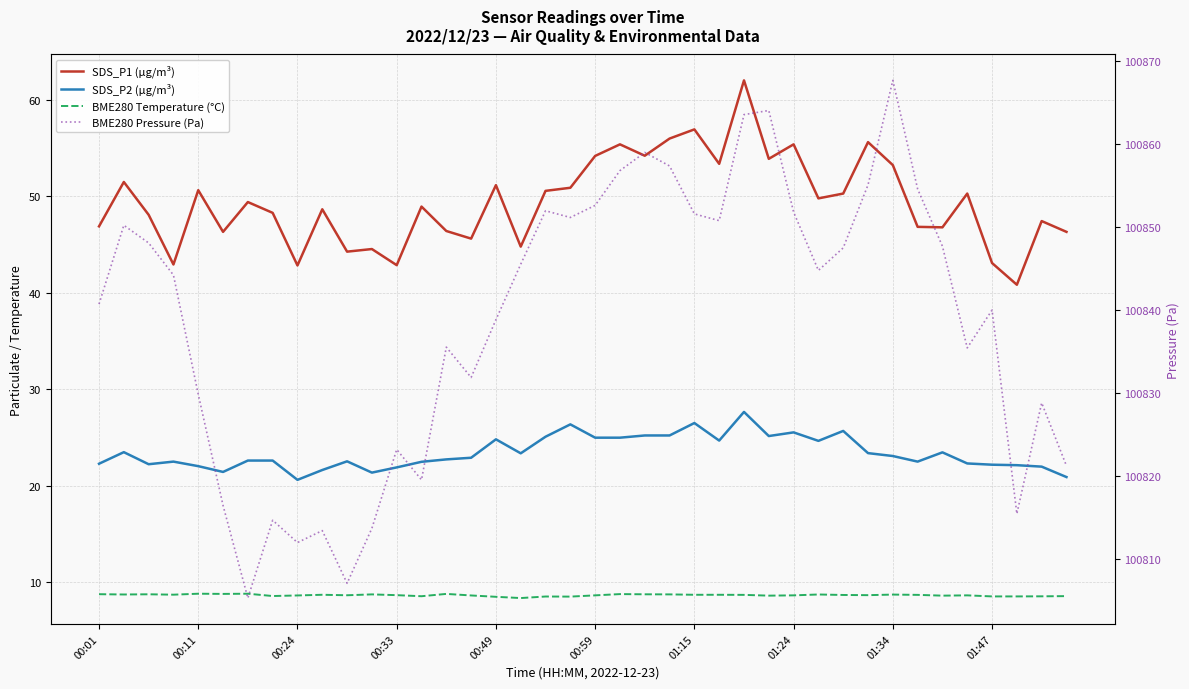

Reading left to right, list all the values displayed in this chart.

SDS_P1 (µg/m³): 46.9	51.5	48.1	43.0	50.6	46.3	49.4	48.3	42.9	48.7	44.3	44.5	42.9	49.0	46.4	45.6	51.2	44.8	50.6	50.9	54.2	55.4	54.2	56.0	57.0	53.4	62.0	53.9	55.4	49.8	50.3	55.6	53.2	46.9	46.8	50.3	43.1	40.9	47.5	46.3
SDS_P2 (µg/m³): 22.3	23.5	22.2	22.5	22.1	21.4	22.6	22.6	20.6	21.6	22.6	21.4	21.9	22.5	22.8	22.9	24.8	23.4	25.1	26.4	25.0	25.0	25.2	25.2	26.5	24.7	27.7	25.2	25.6	24.7	25.7	23.4	23.1	22.5	23.5	22.3	22.2	22.1	22.0	20.9
BME280 Temperature (°C): 8.8	8.8	8.8	8.7	8.8	8.8	8.8	8.6	8.7	8.7	8.7	8.8	8.7	8.6	8.8	8.7	8.5	8.4	8.5	8.5	8.7	8.8	8.8	8.8	8.7	8.7	8.7	8.6	8.7	8.8	8.7	8.7	8.7	8.7	8.6	8.7	8.6	8.6	8.6	8.6
BME280 Pressure (Pa): 100840.7	100850.2	100848.1	100844.2	100829.8	100816.4	100805.2	100814.6	100811.9	100813.4	100807.0	100813.7	100823.2	100819.5	100835.5	100831.8	100838.8	100845.5	100851.9	100851.1	100852.6	100856.8	100859.0	100857.3	100851.6	100850.8	100863.5	100864.0	100851.8	100844.8	100847.5	100855.1	100867.7	100854.6	100847.7	100835.4	100840.0	100815.4	100828.8	100821.2